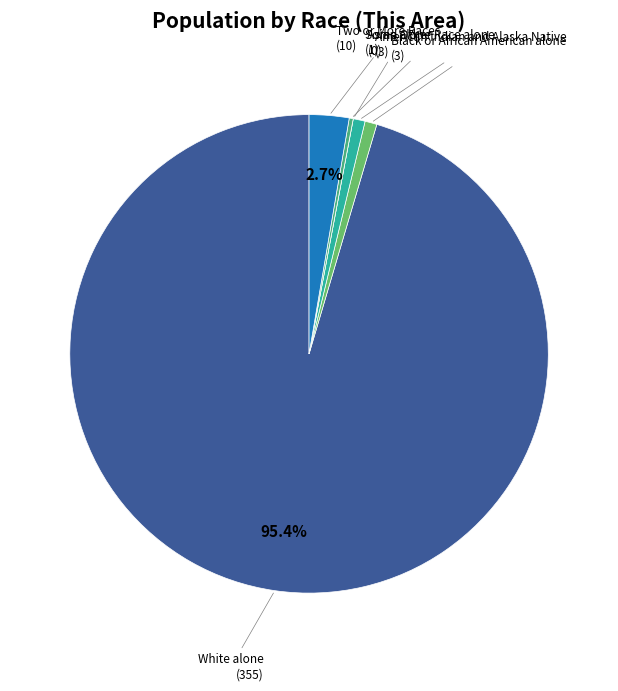

What is the largest slice in the pie chart?

White alone